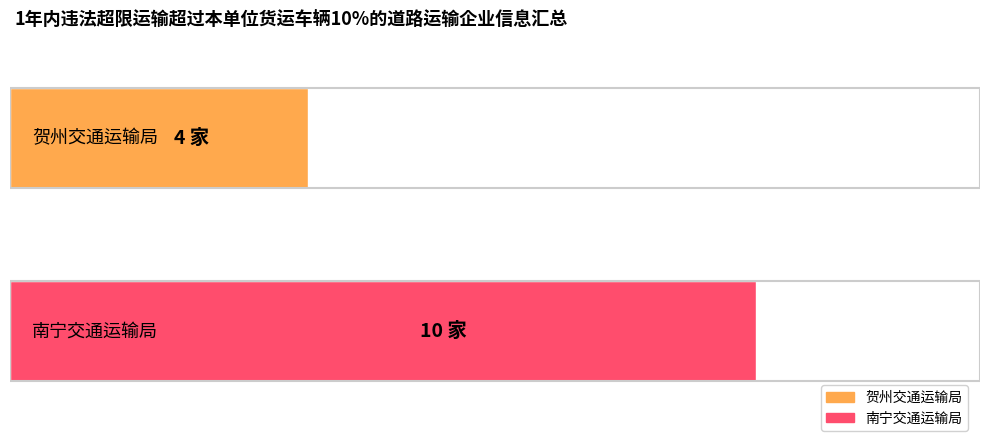

What is the value of the 2nd bar from the left?

10